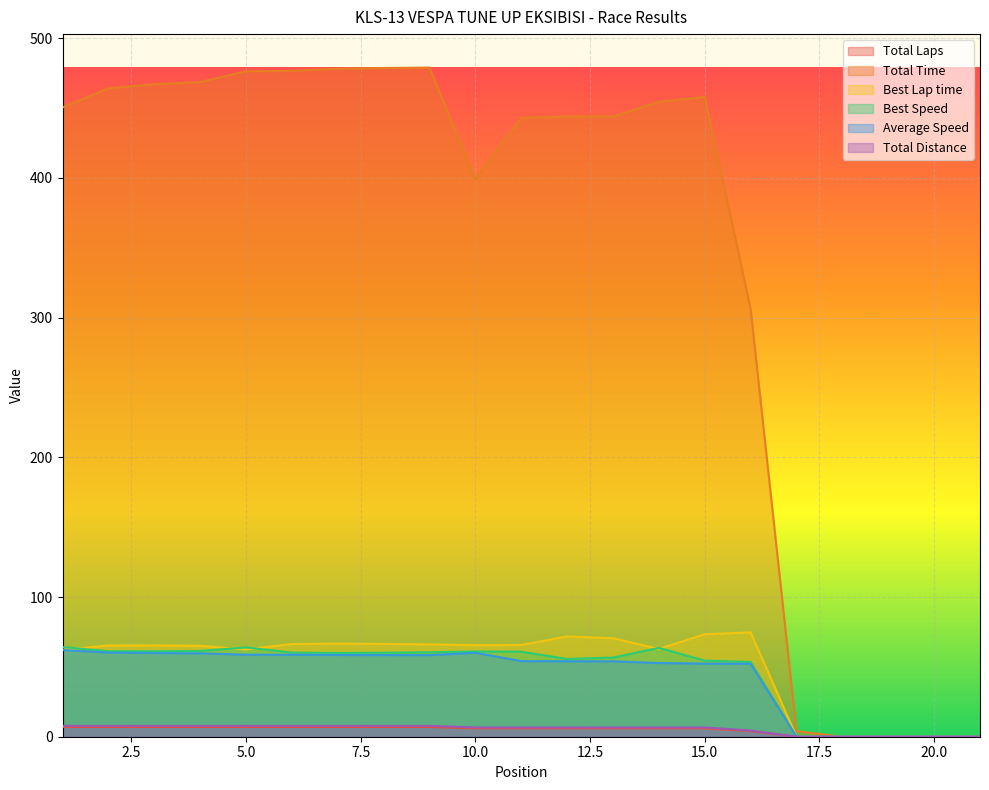

What is the average value of the Best Lap time series?

51.0